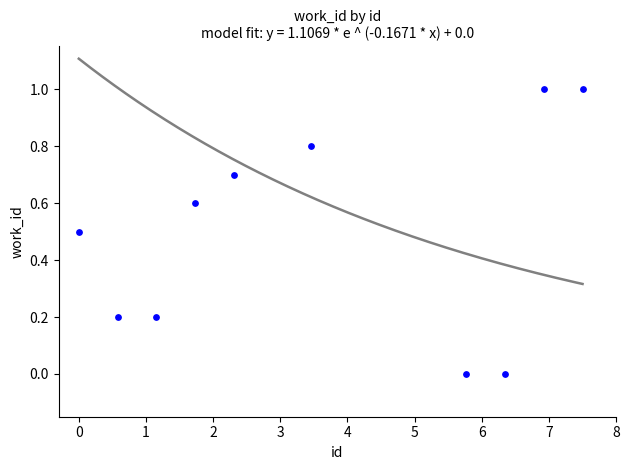

What is the average X value?

3.6